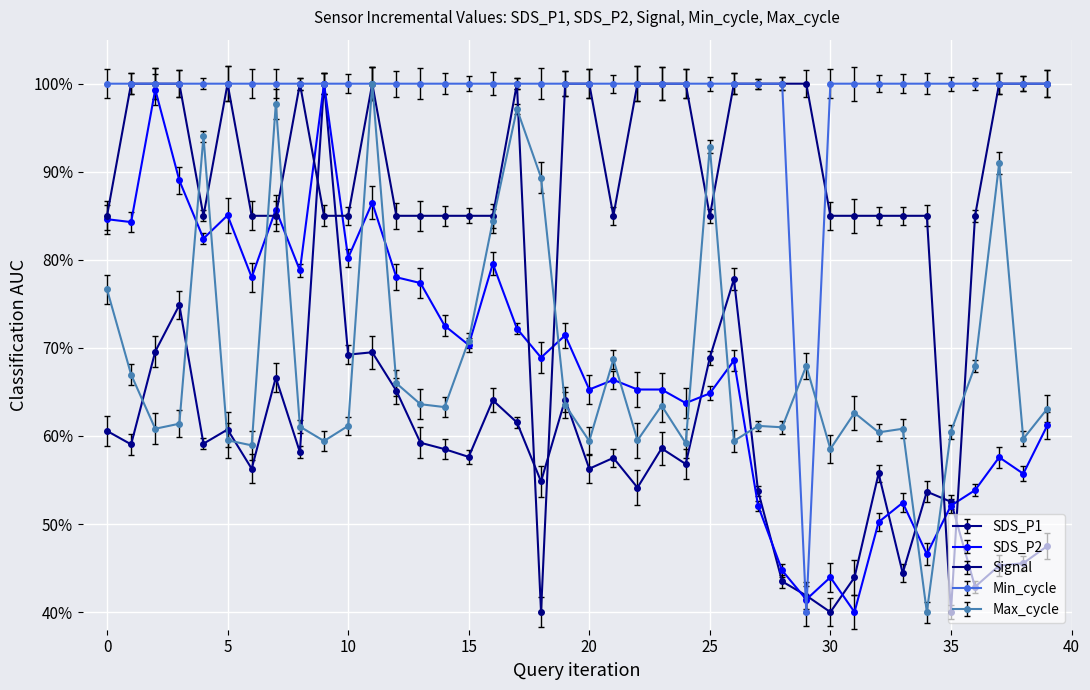

Which series has the largest total across all categories?

Min_cycle